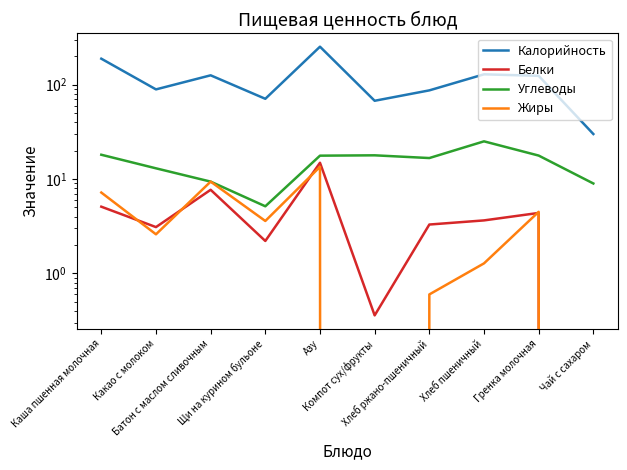

What is the label of the 8th point from the left?

Хлеб пшеничный